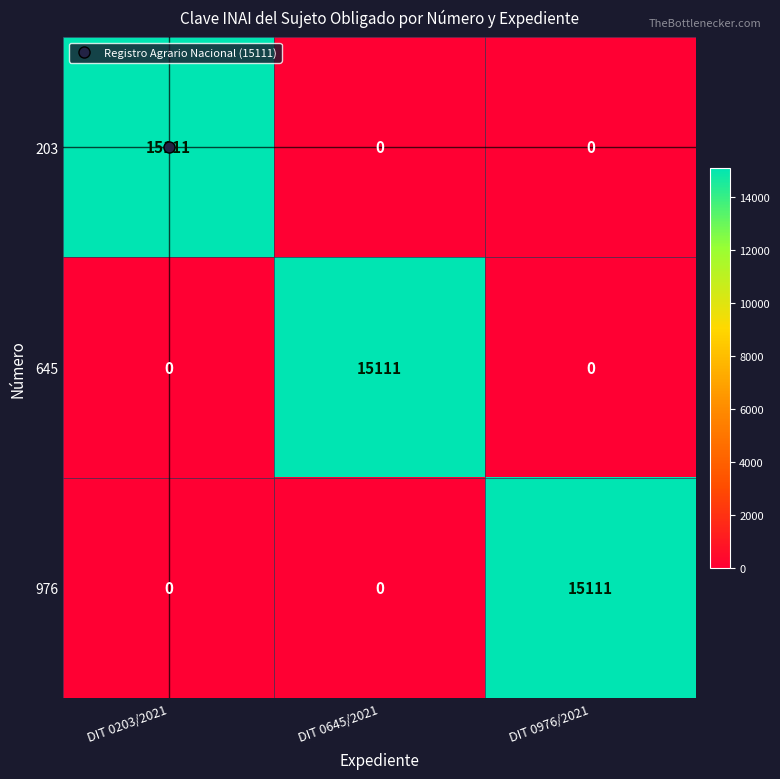

What is the total value across all series at DIT 0203/2021?

15111